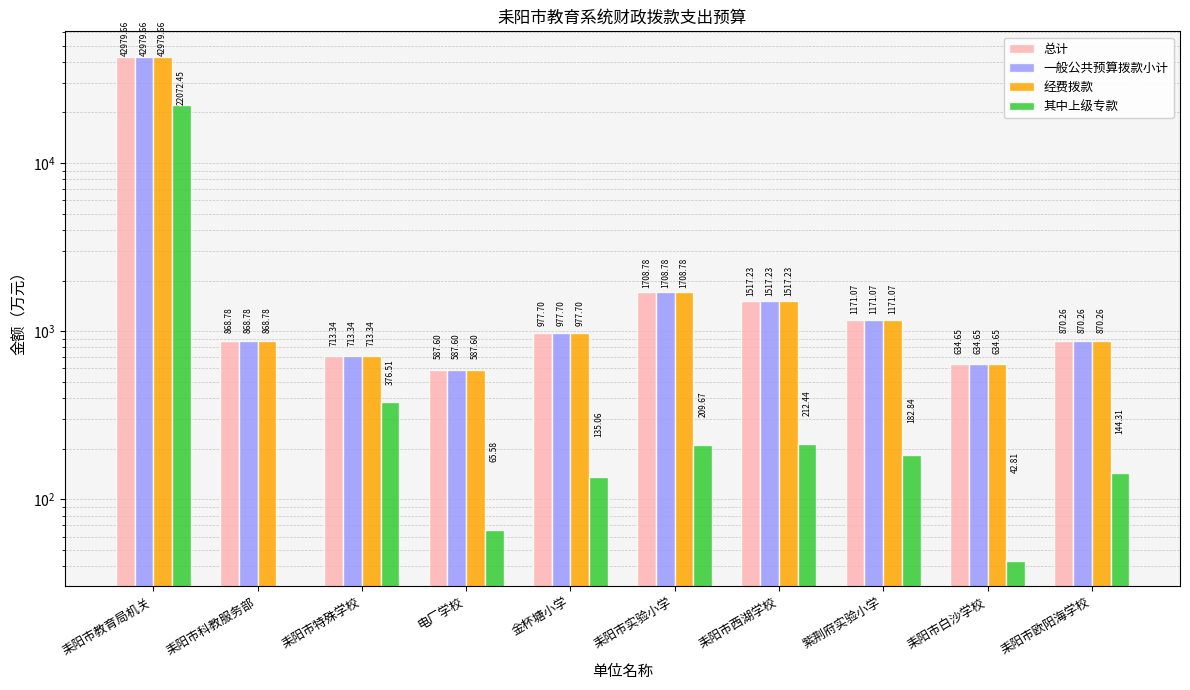

What is the difference between the 经费拨款 values at 耒阳市科教服务部 and 耒阳市教育局机关?

42110.9